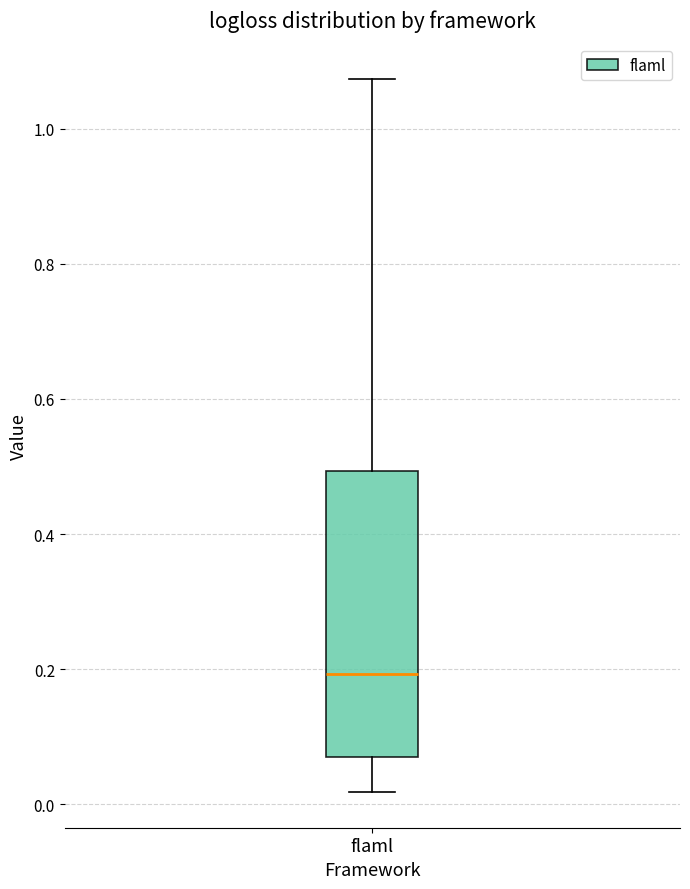

Where is the upper edge of the box for flaml on the y-axis? The values are not printed on the chart, so give them approximately, as read against the axis.

0.50